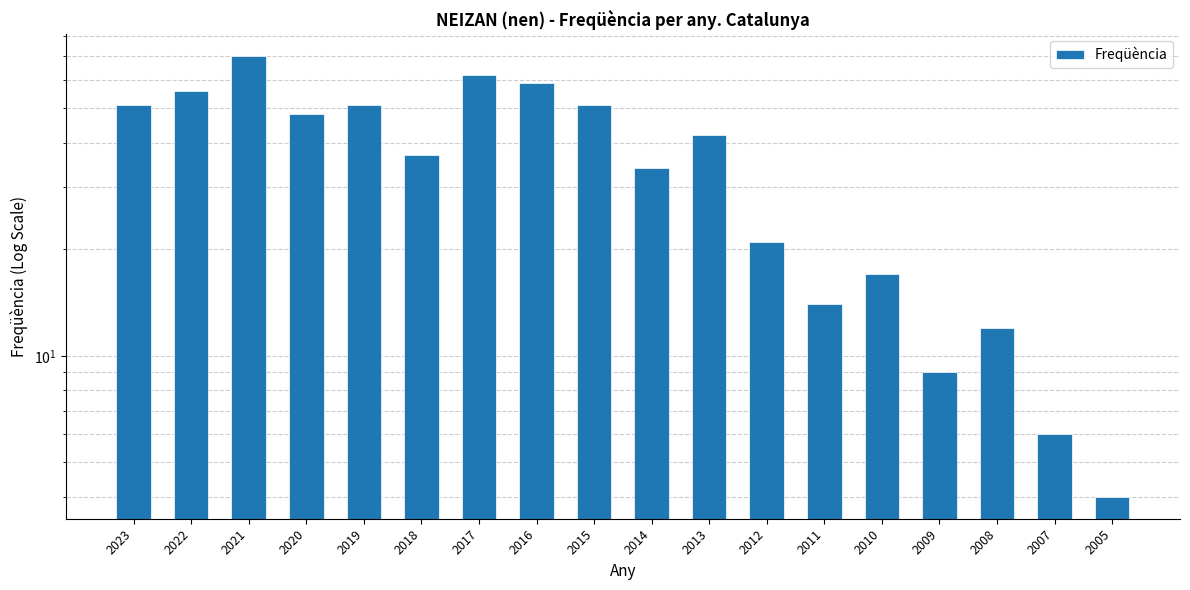

Does the chart contain stacked bars?

No